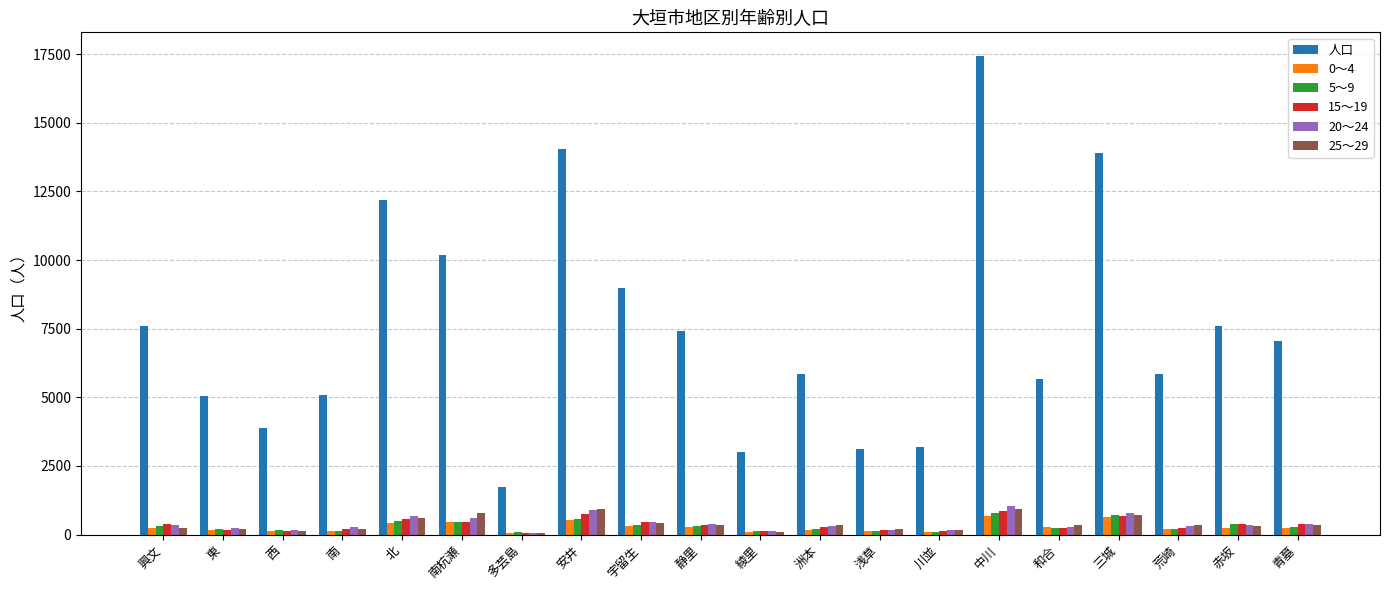

What is the sum of all 人口 values?

148749